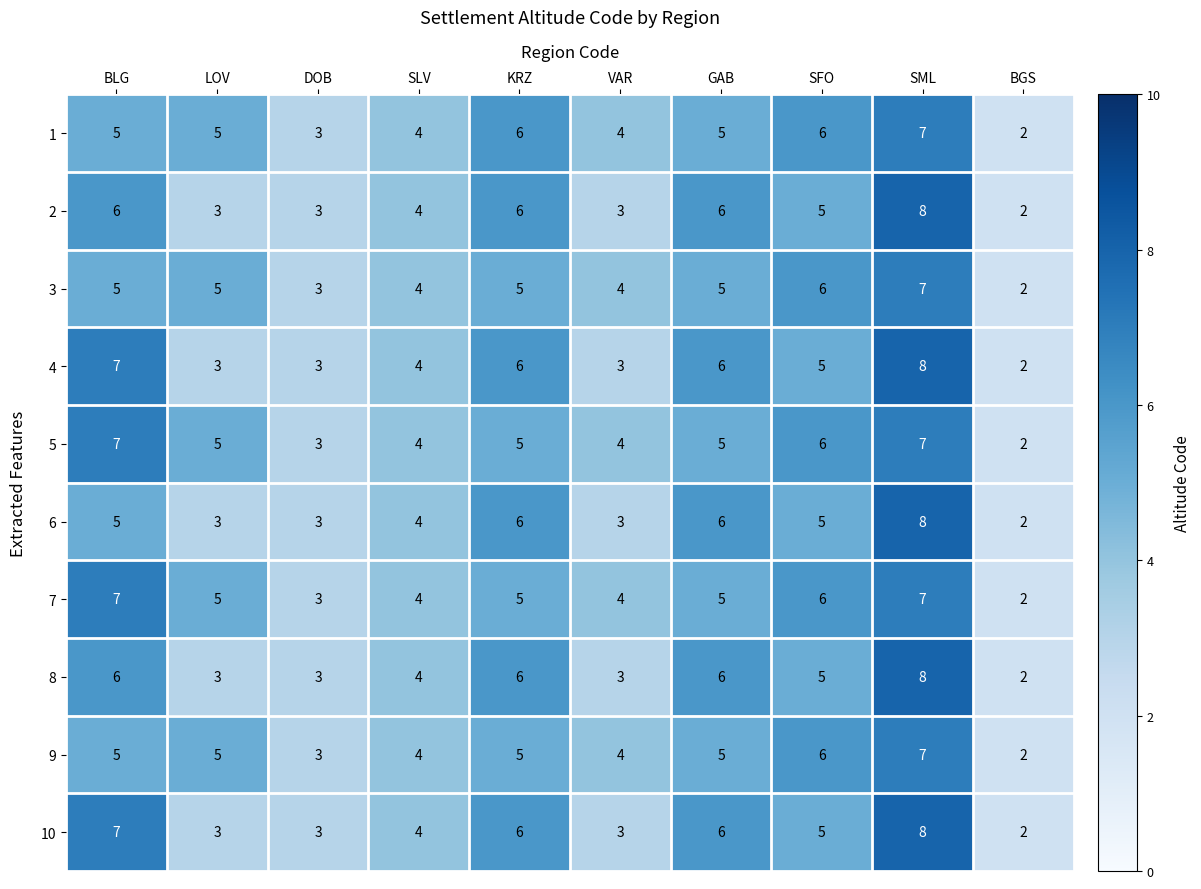

What is the difference between the highest and lowest values at GAB?

1